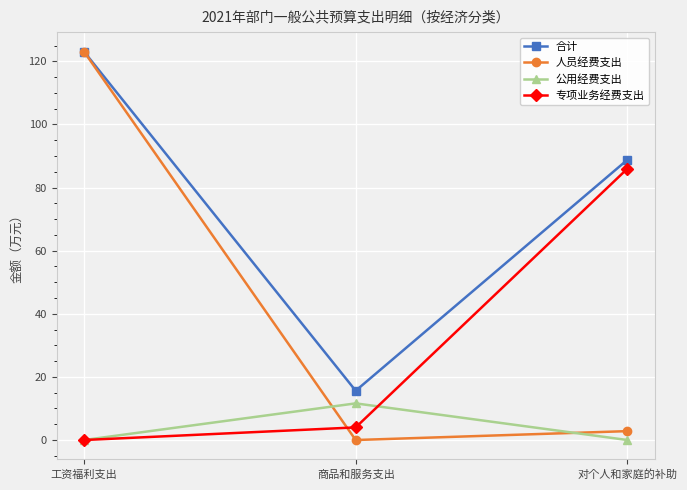

What is the lowest value of the 合计 series?

15.6